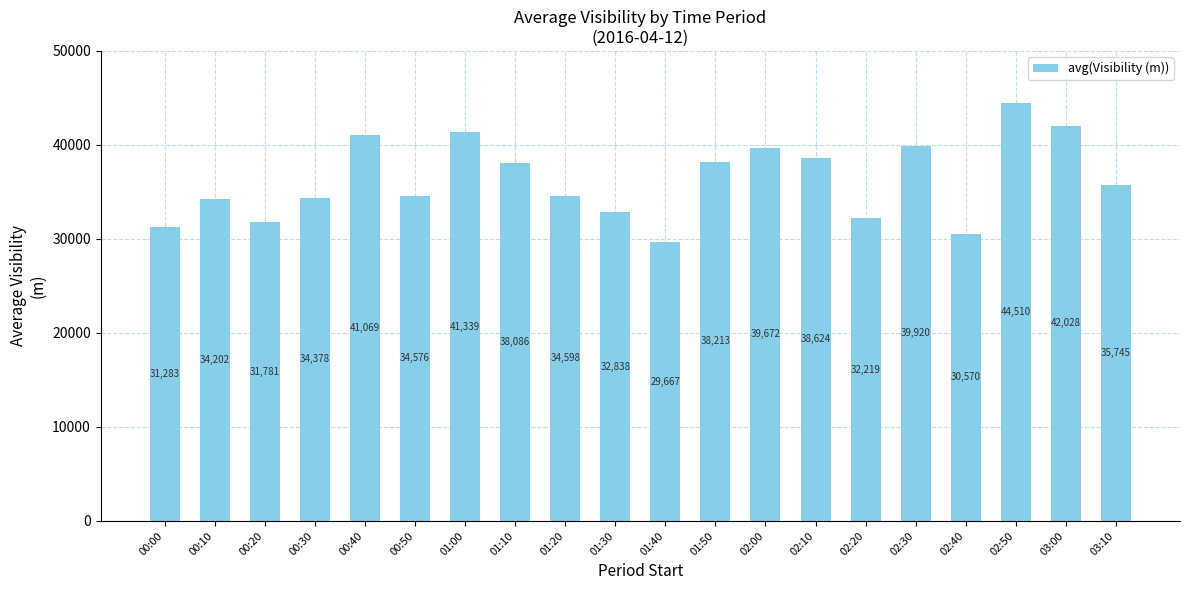

At which category does the chart reach its peak across all series?

02:50